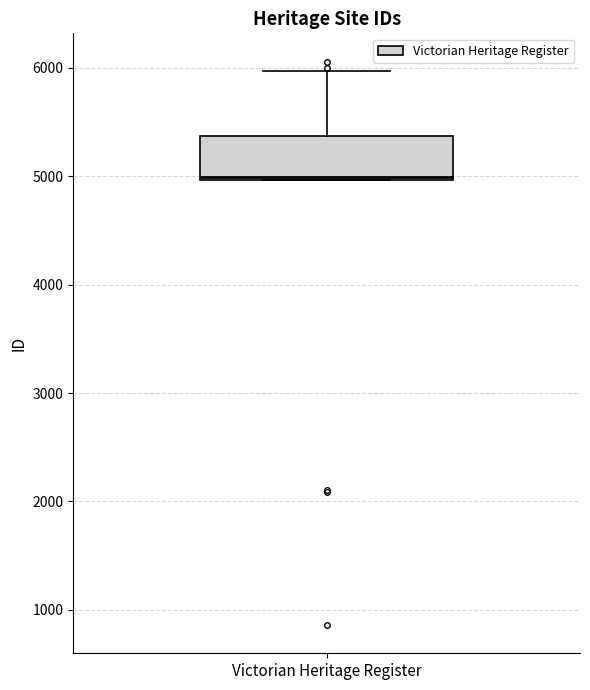

Transcribe this box plot: give where the median line is, the range the box spans, and where the two whiskers end, as read against the y-axis. The values are not printed on the chart, so give them approximately, as read against the axis.

median 5000, box 5000 to 5400, whiskers 5000 to 6000